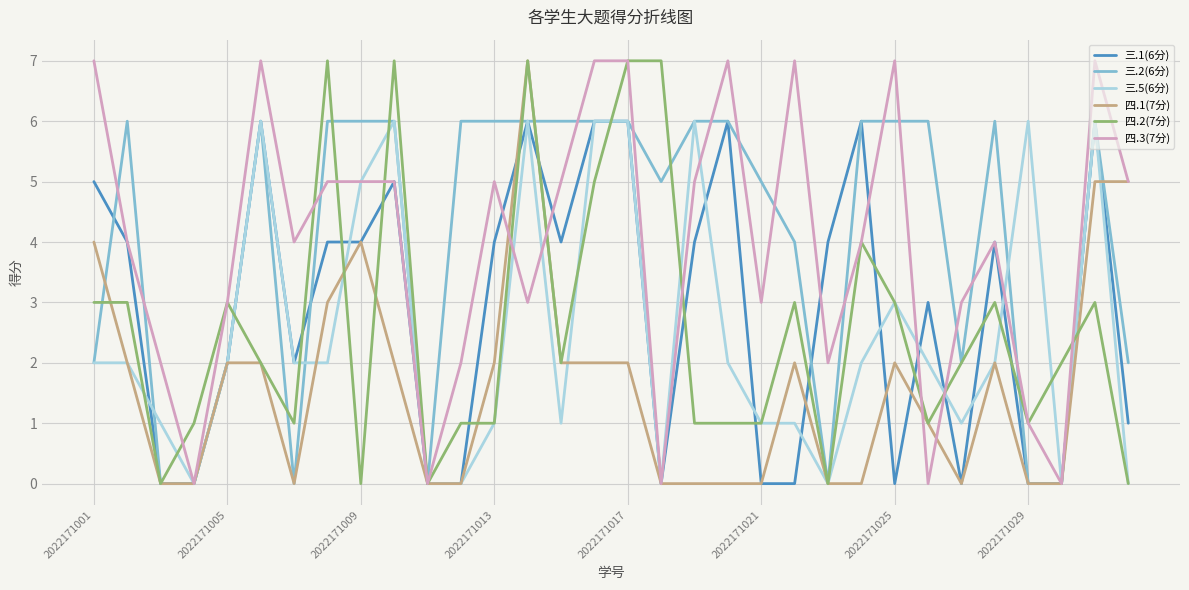

Where does the 四.3(7分) series first go above 4?

2022171001